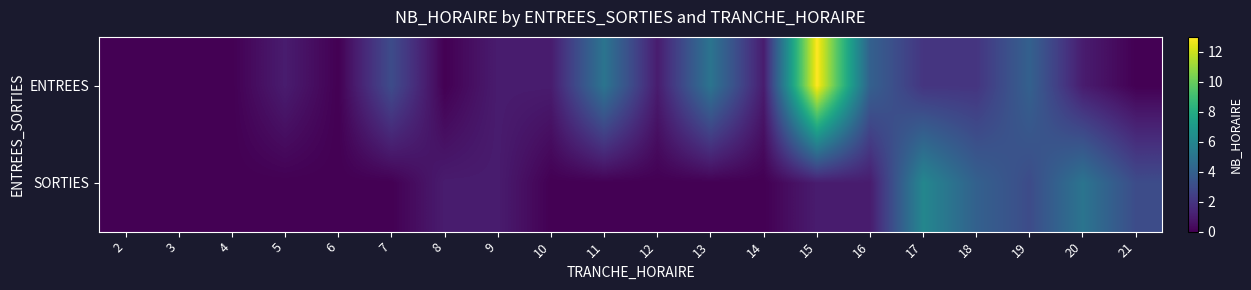

What is the total value across all series at 14?

1